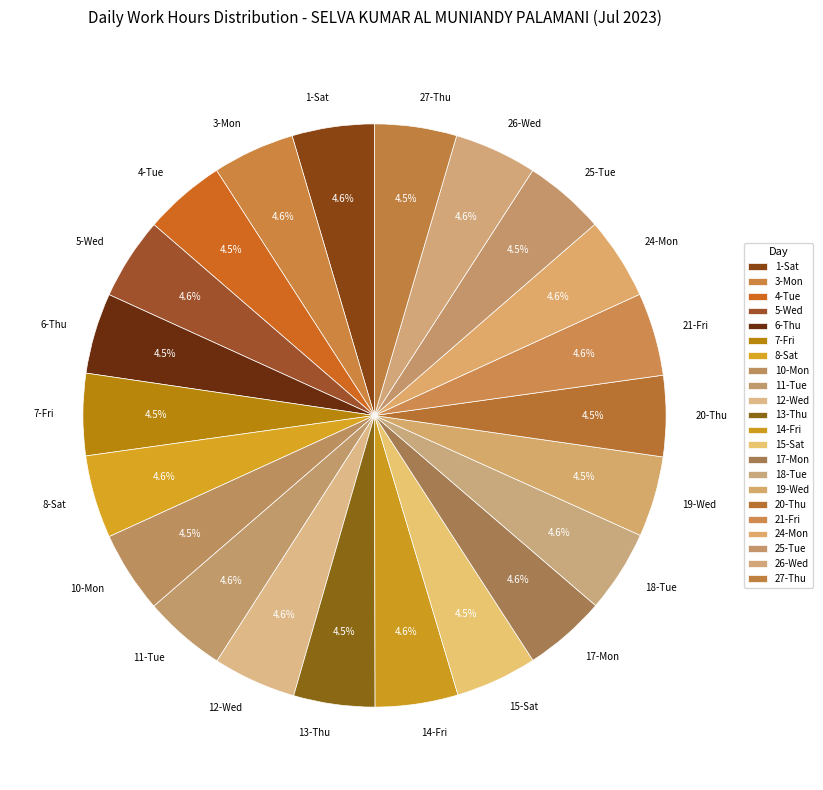

Combined, do 7-Fri and 1-Sat account for over 50%?

No